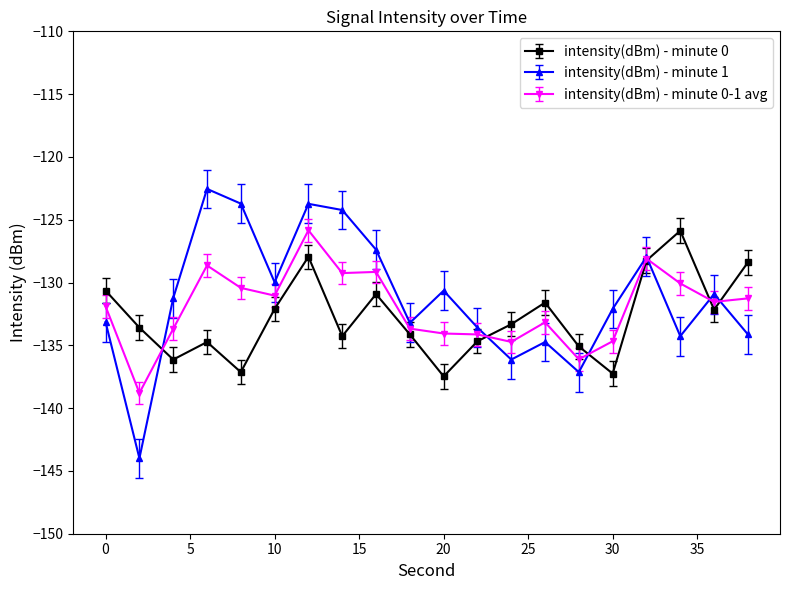

What is the value of the intensity(dBm) - minute 0 point at the 1st from the left?

-130.6